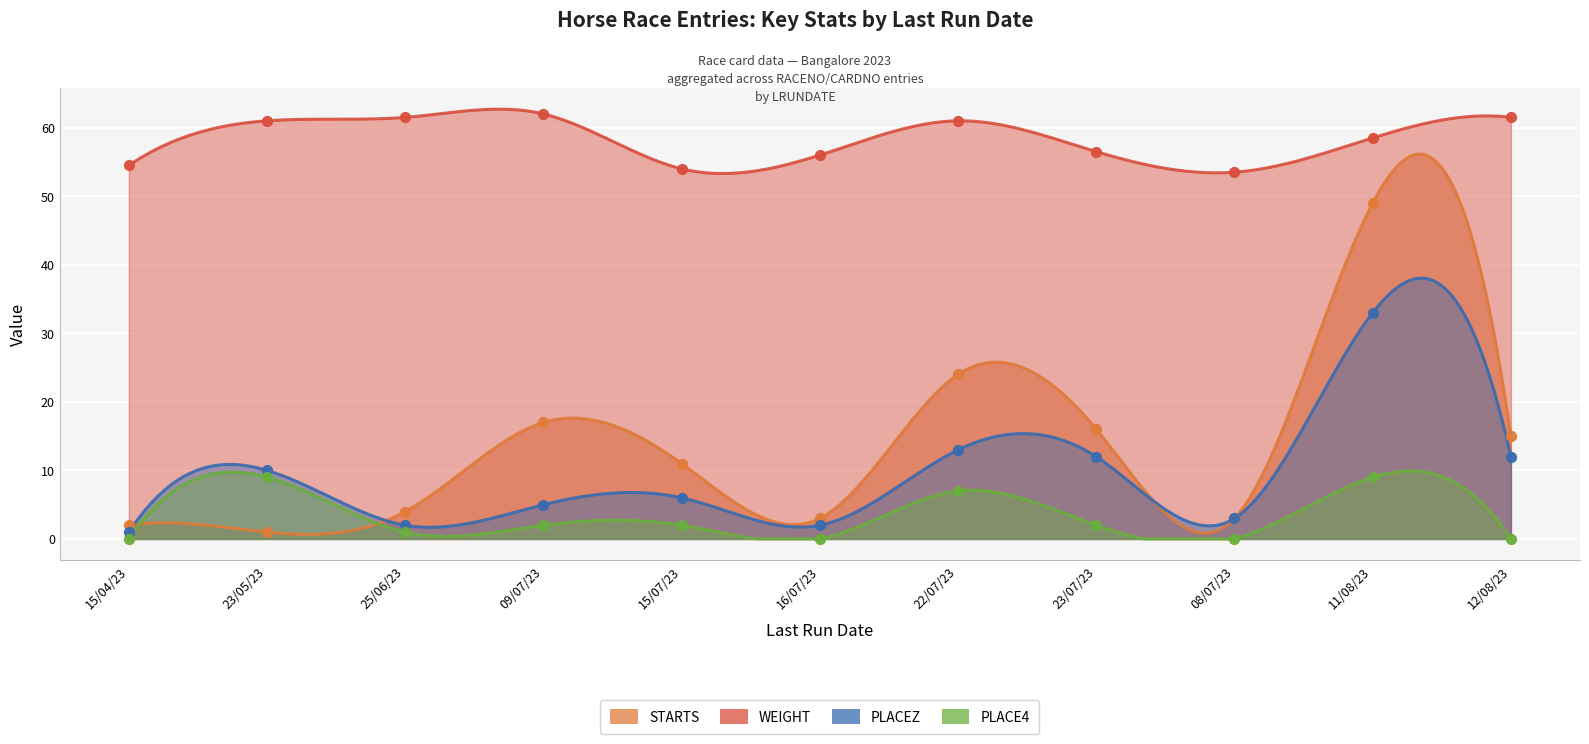

Which series has the largest total across all categories?

WEIGHT